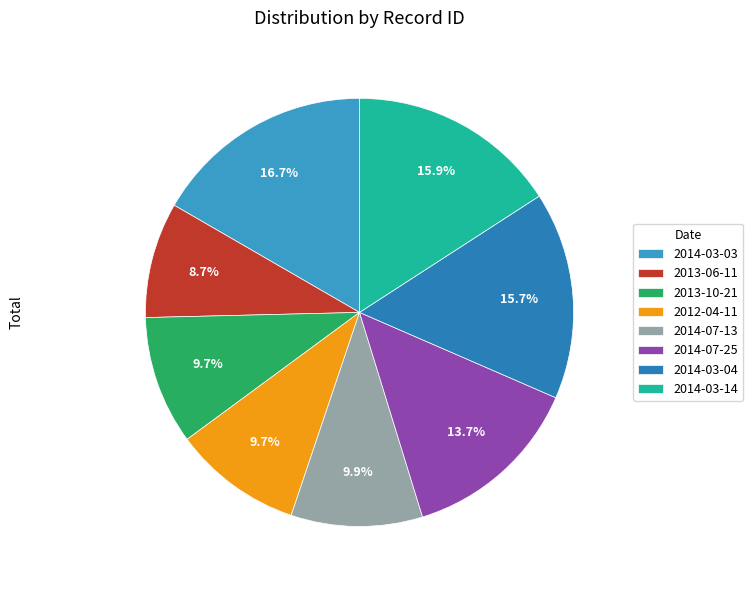

How many slices are in this pie chart?

8